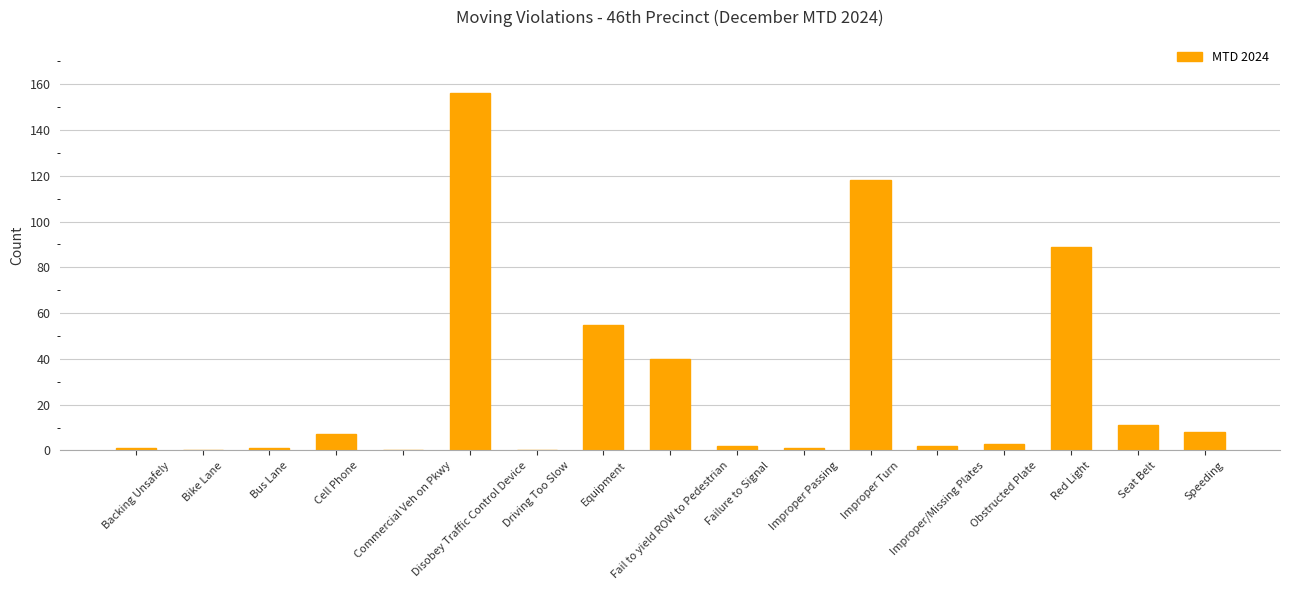

How many categories are shown in the chart?

17